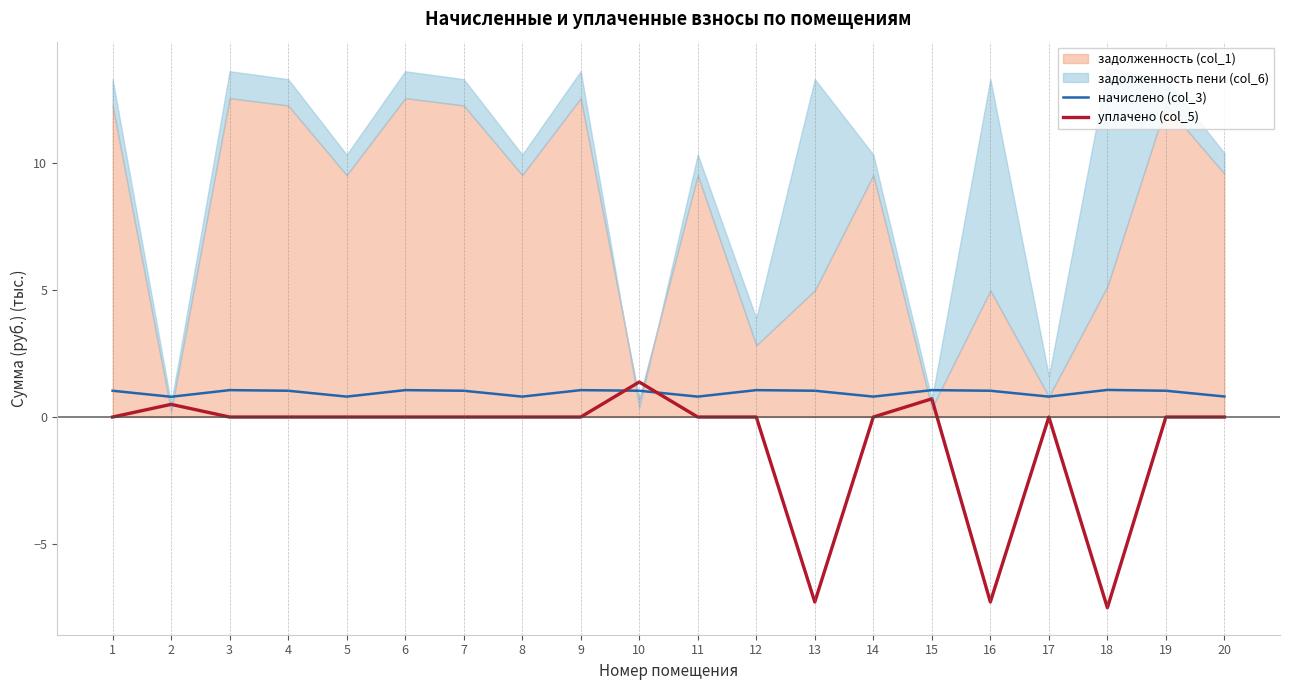

What is the maximum value for уплачено (col_5)?

1.4